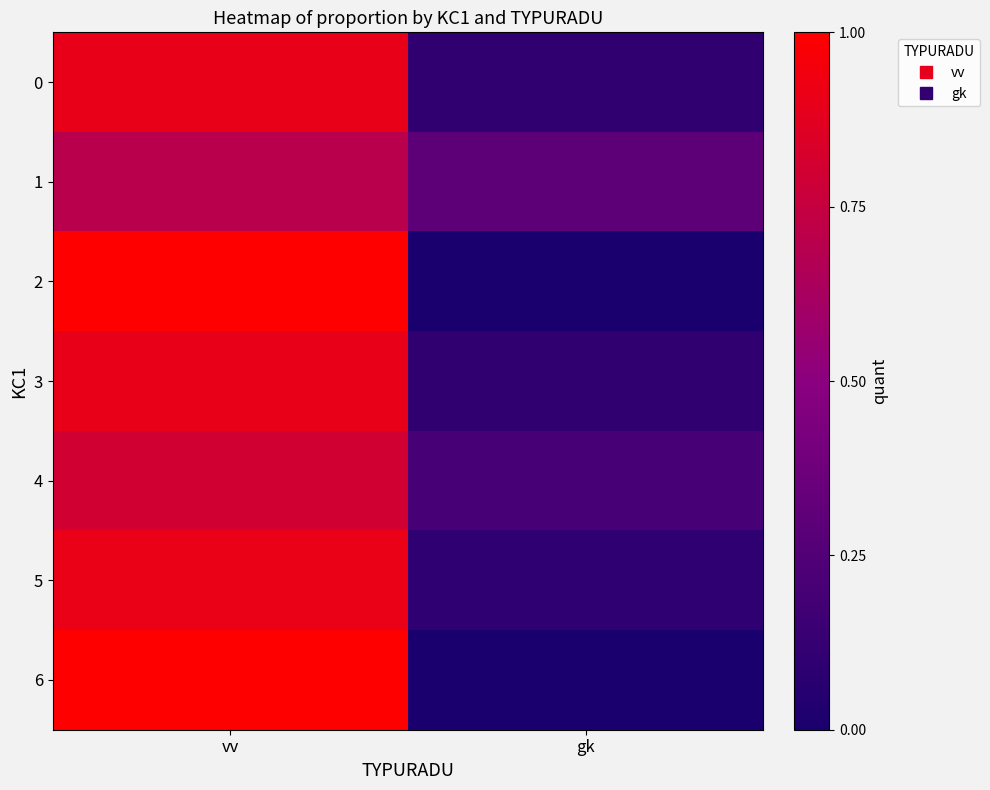

What is the total value across all series at gk?

0.8